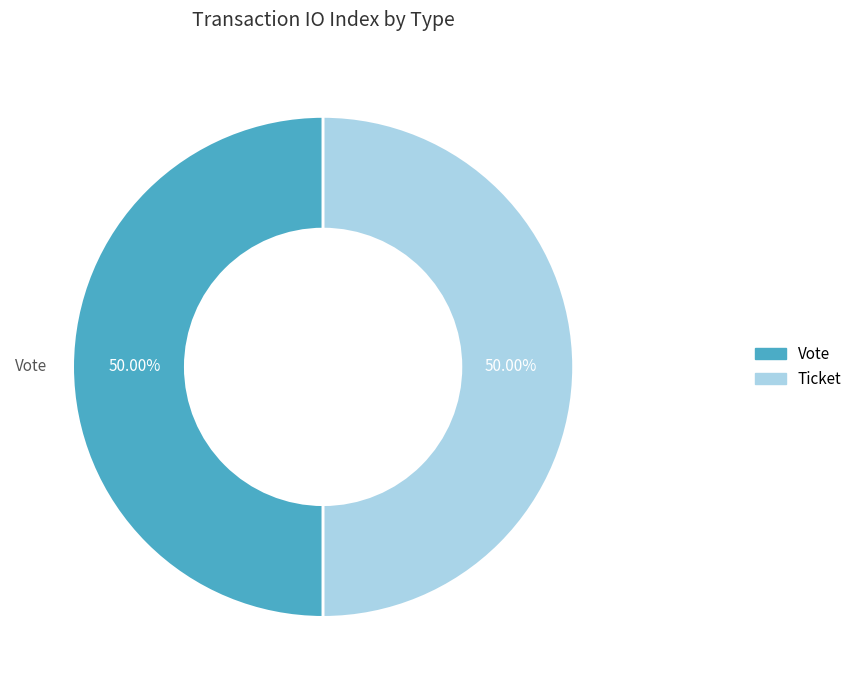

To the nearest percent, what is the difference between the largest and smallest slice percentages?

0%